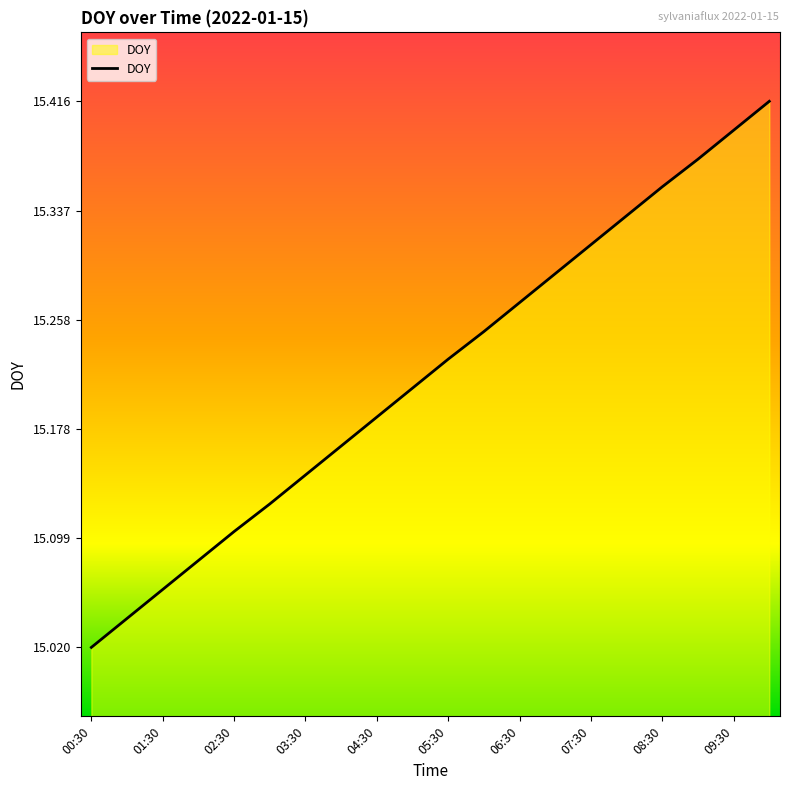

Does the chart have visible grid lines?

No